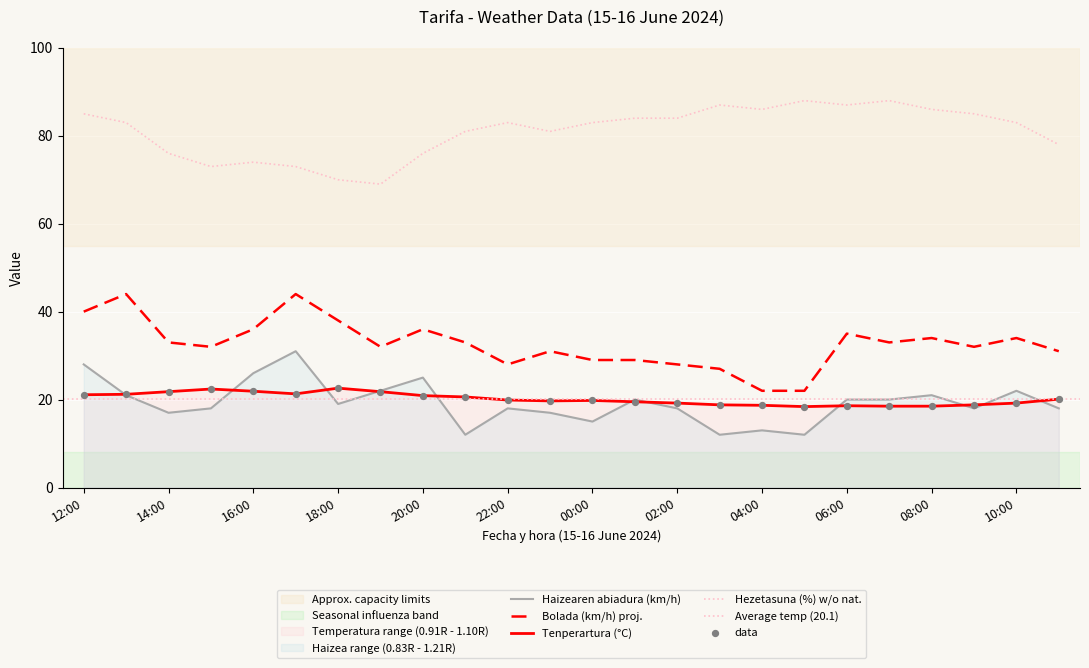

At how many categories does at least one series exceed 40?

24